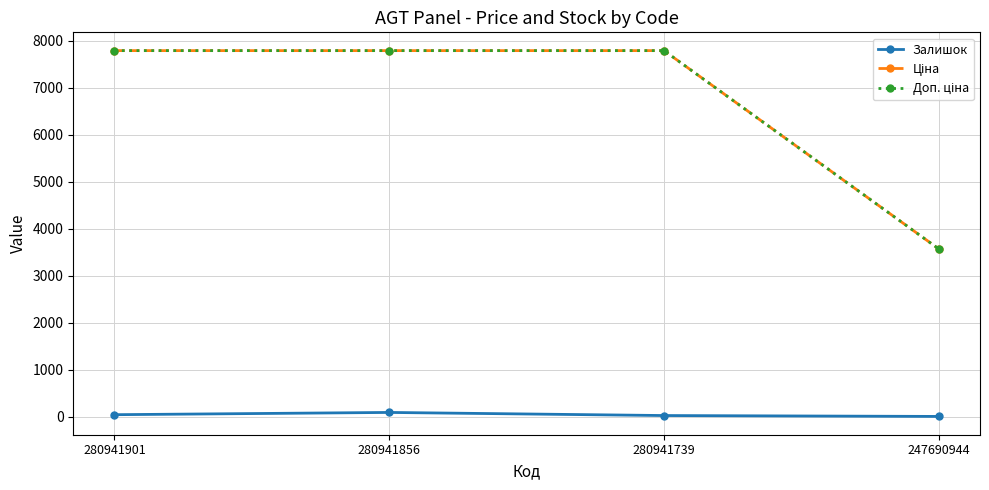

Does the chart have visible grid lines?

Yes